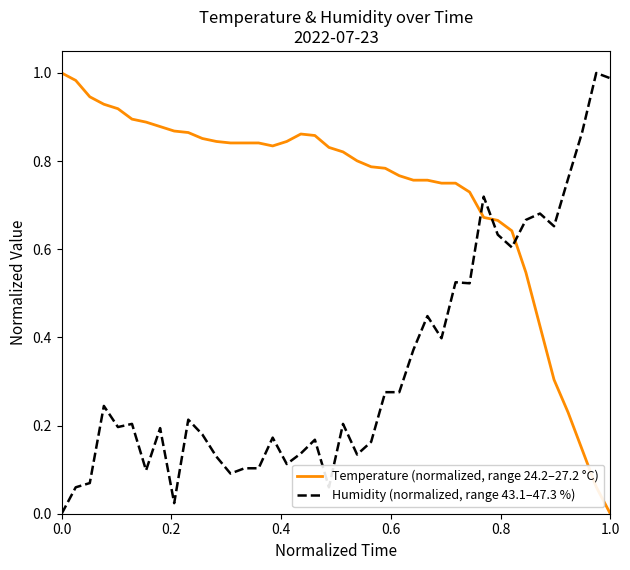

Does the chart have visible grid lines?

No